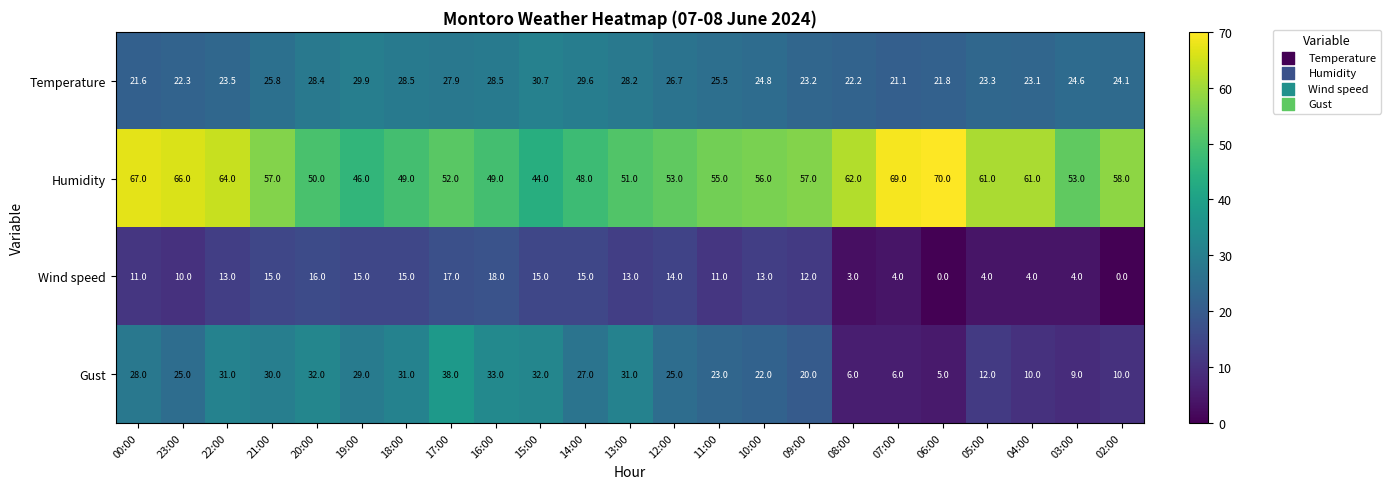

Count the number of categories in the chart.

23